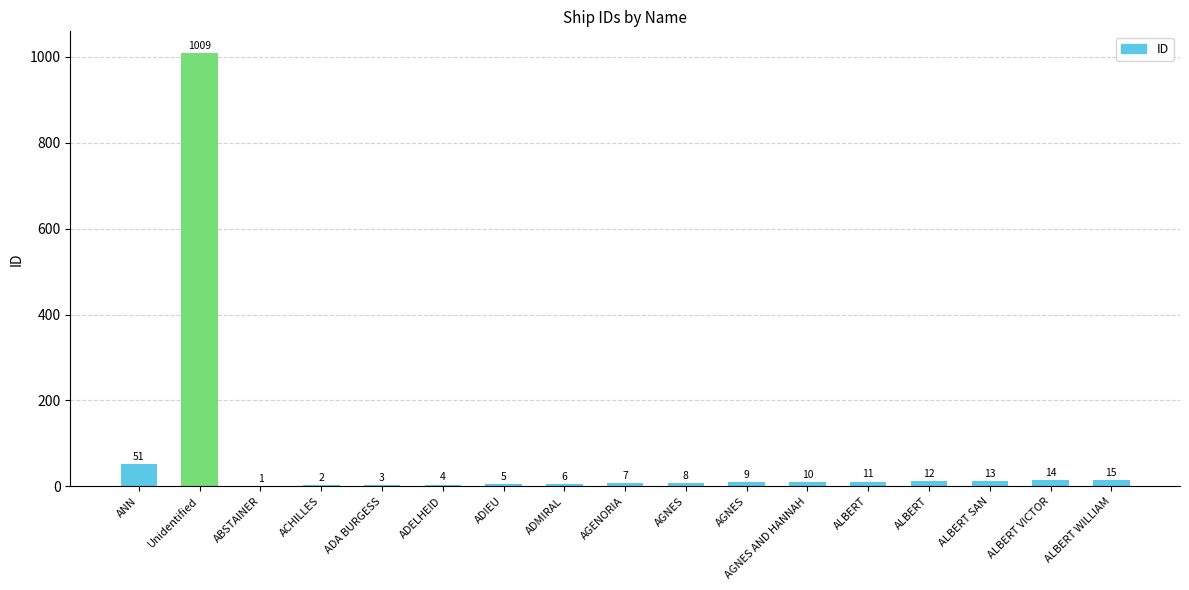

How many series are shown in this chart?

1